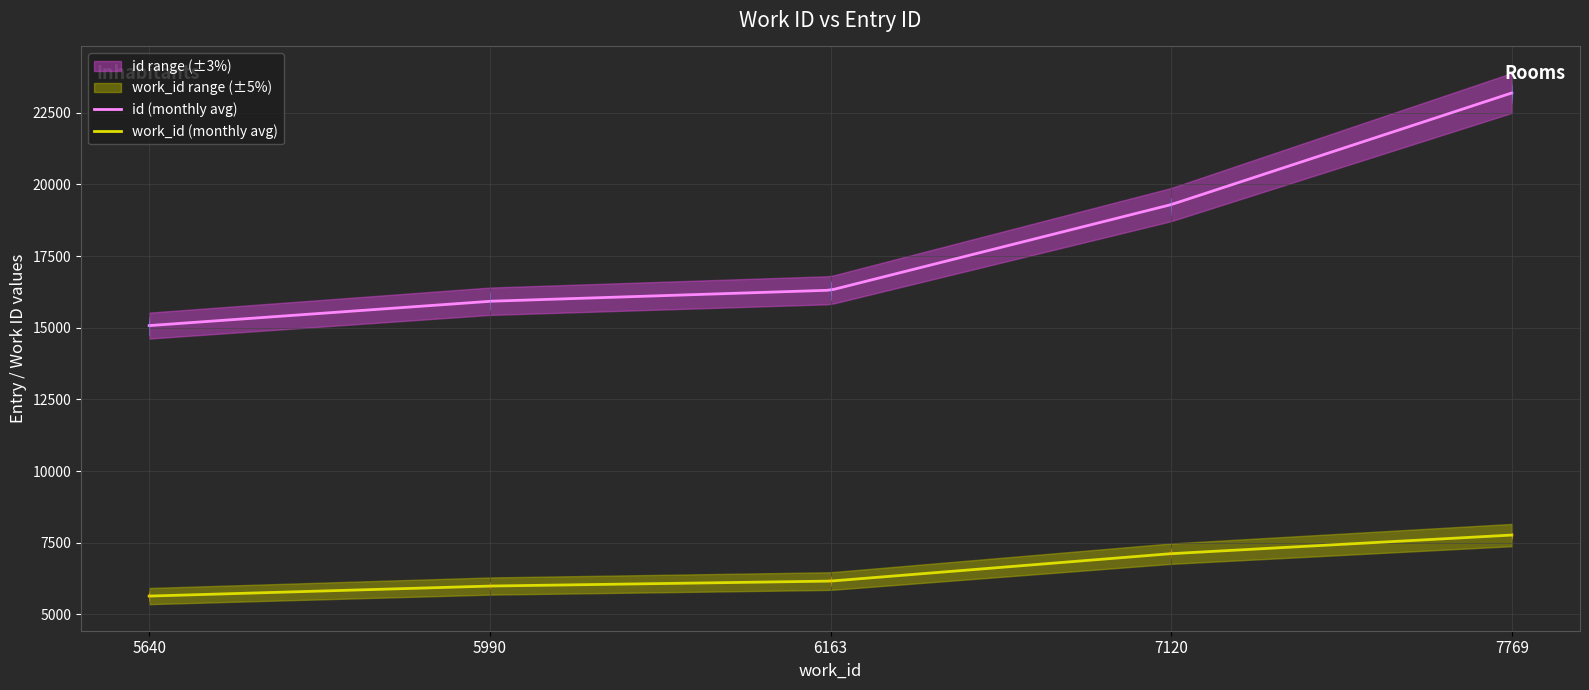

What is the difference between the work_id values at 6163 and 5640?

523